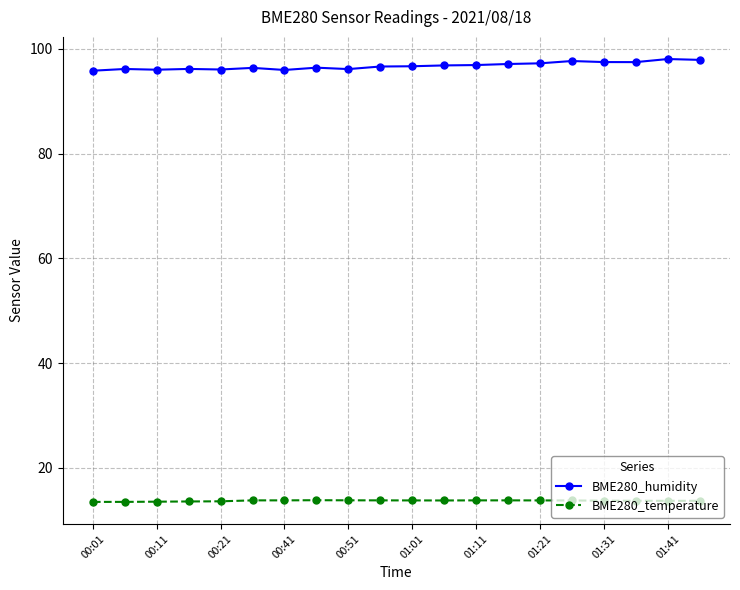

What is the highest value of the BME280_humidity series?

98.1